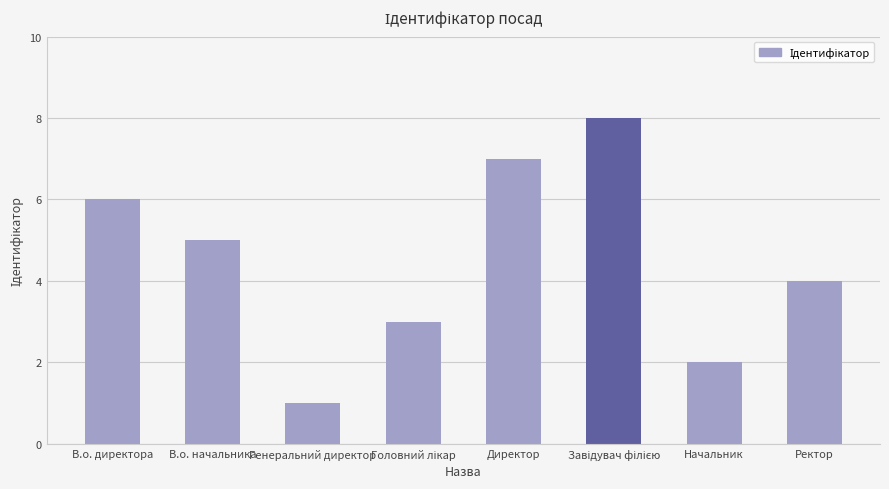

Are the bars grouped side by side (vs. stacked)?

No